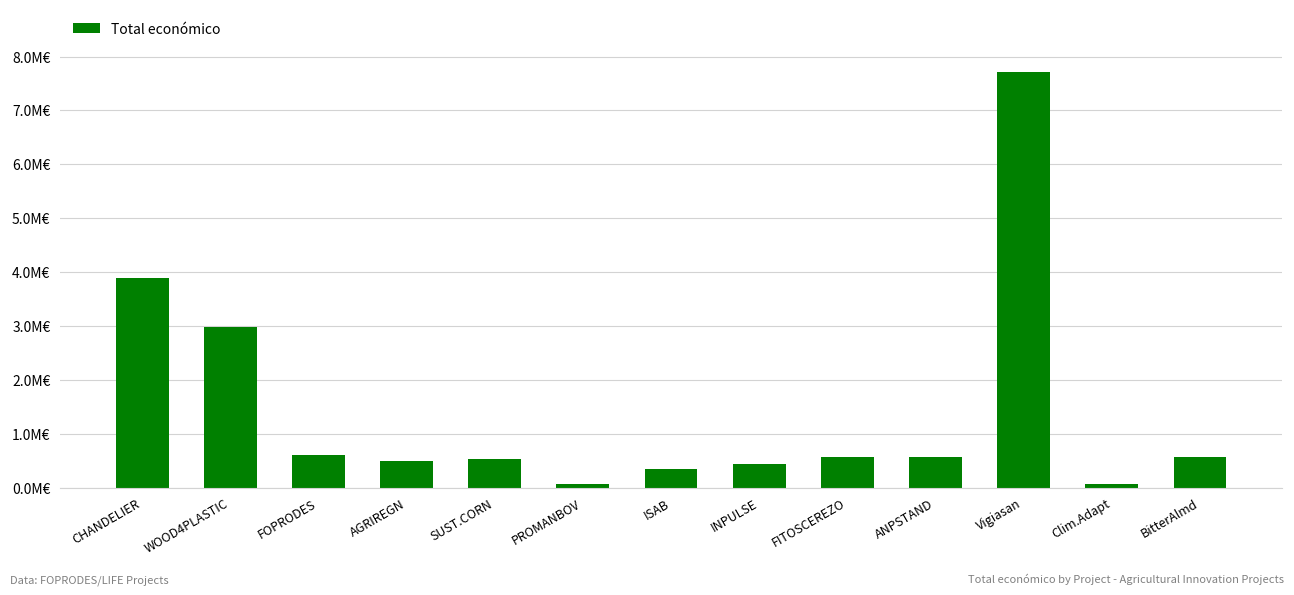

Reading right to left, what are all the values shown in this chart?

BitterAlmd=574000	Clim.Adapt=61850	Vigiasan=7717171	ANPSTAND=575833	FITOSCEREZO=559047	INPULSE=439594	ISAB=348843	PROMANBOV=66125	SUST.CORN=532579	AGRIREGN=486756	FOPRODES=599211	WOOD4PLASTIC=2988644	CHANDELIER=3893996